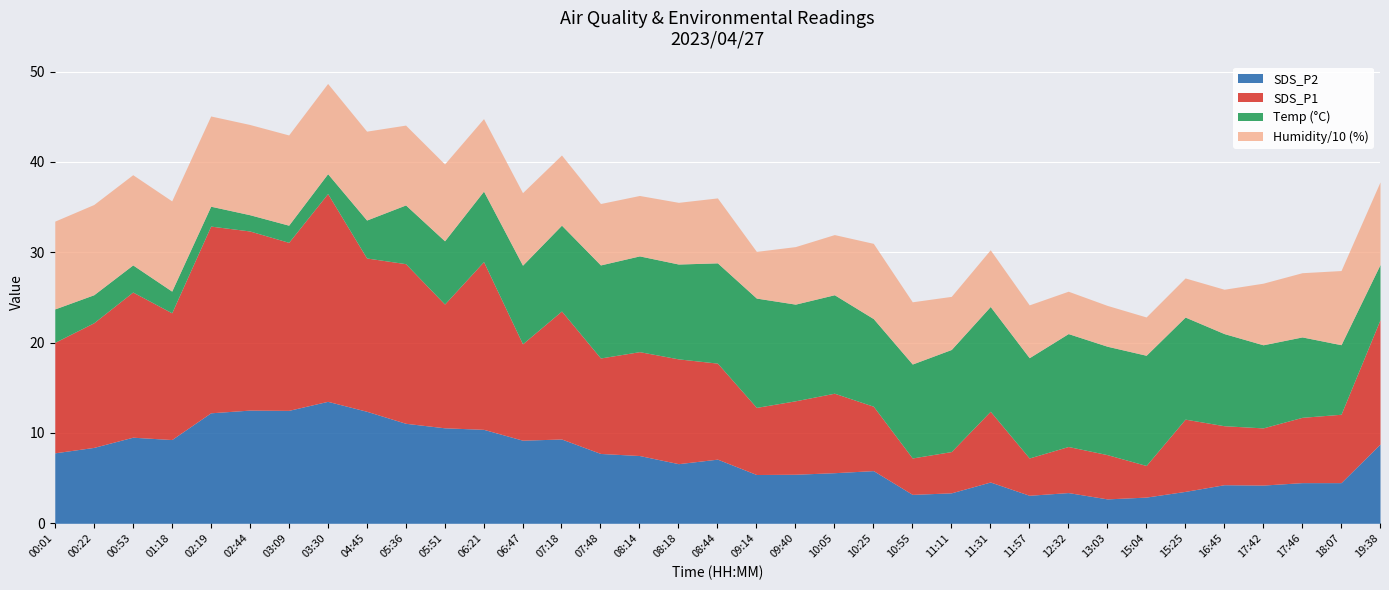

At how many categories does at least one series exceed 3?

35